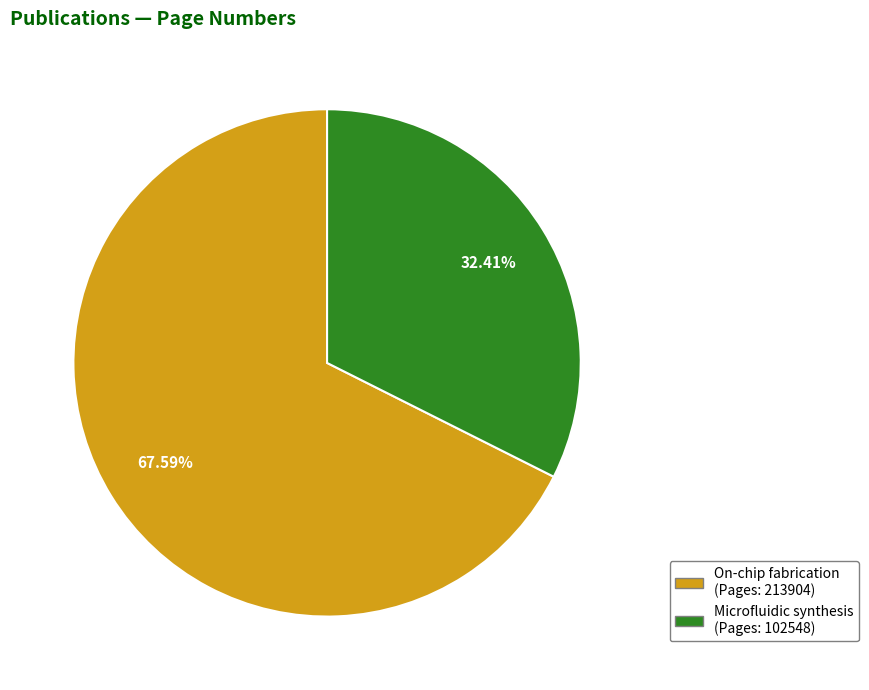

Is there a majority slice in this chart?

Yes